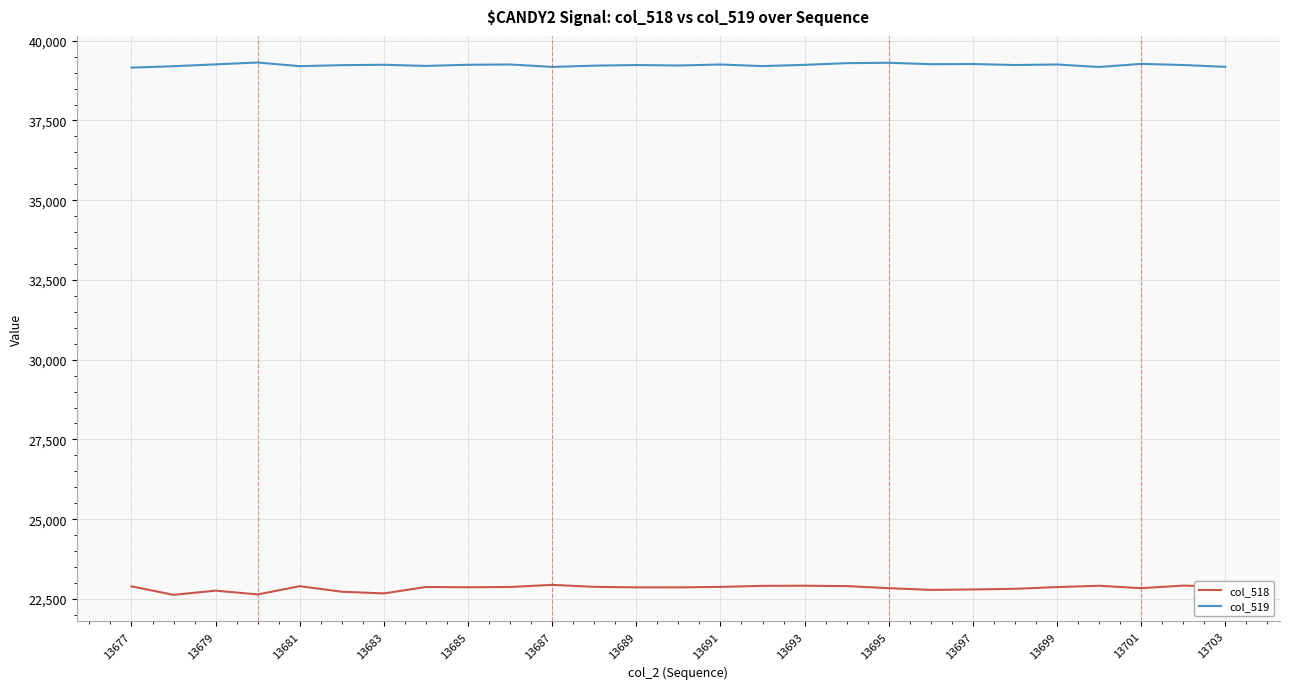

Which series has the widest spread of values?

col_518